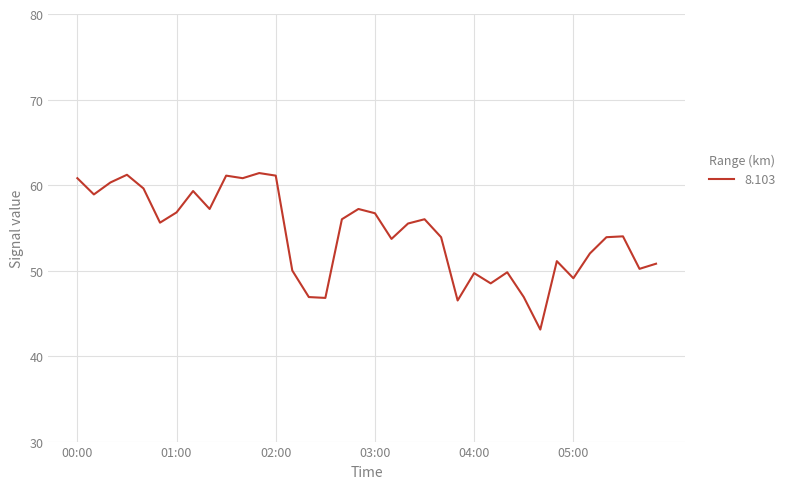

What is the minimum value shown in the chart?

43.1